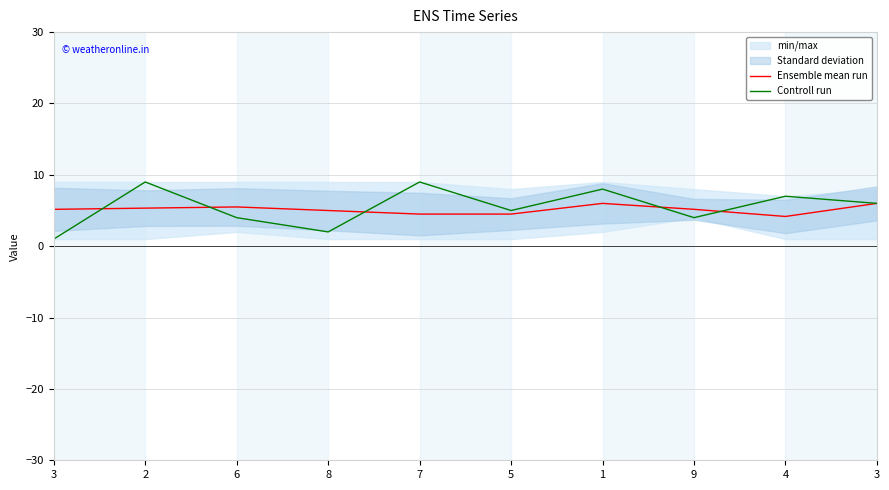

True or false: Ensemble mean run has more than 1 interior local peaks.

True